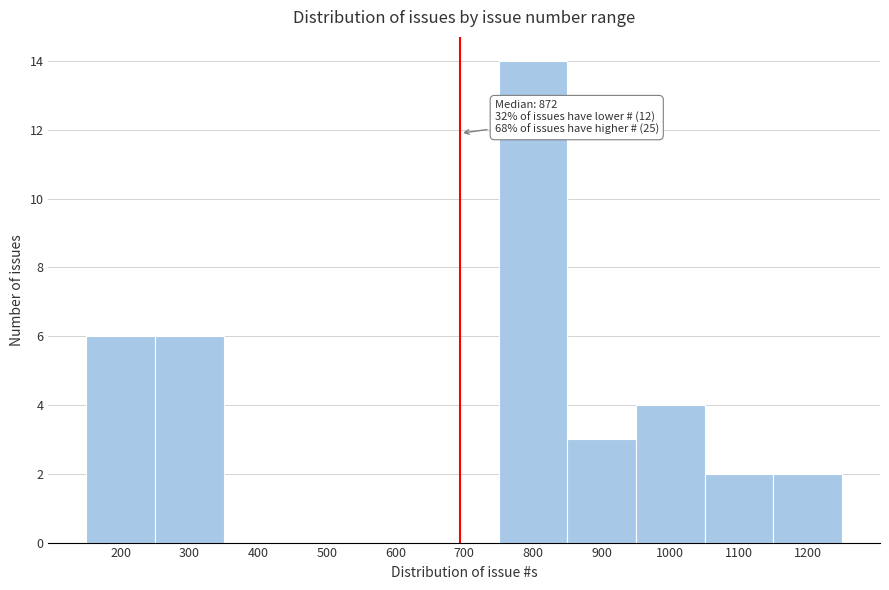

Reading right to left, list all the values displayed in this chart.

1200=2	1100=2	1000=4	900=3	800=14	700=0	600=0	500=0	400=0	300=6	200=6